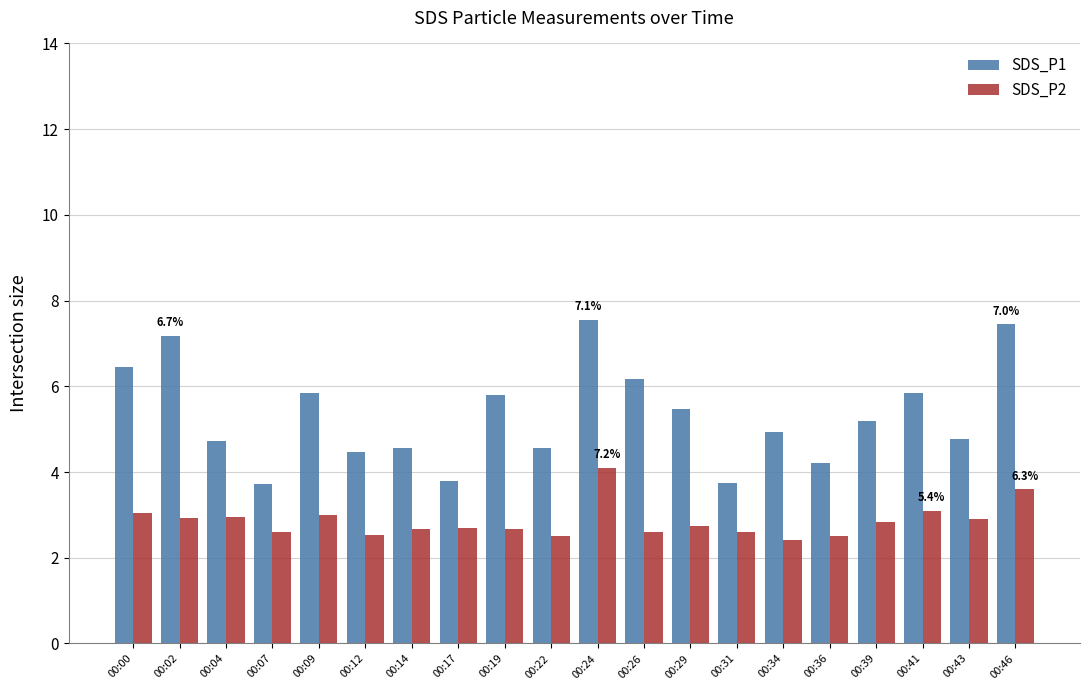

Between 00:07 and 00:22, which series saw the biggest shift?

SDS_P1